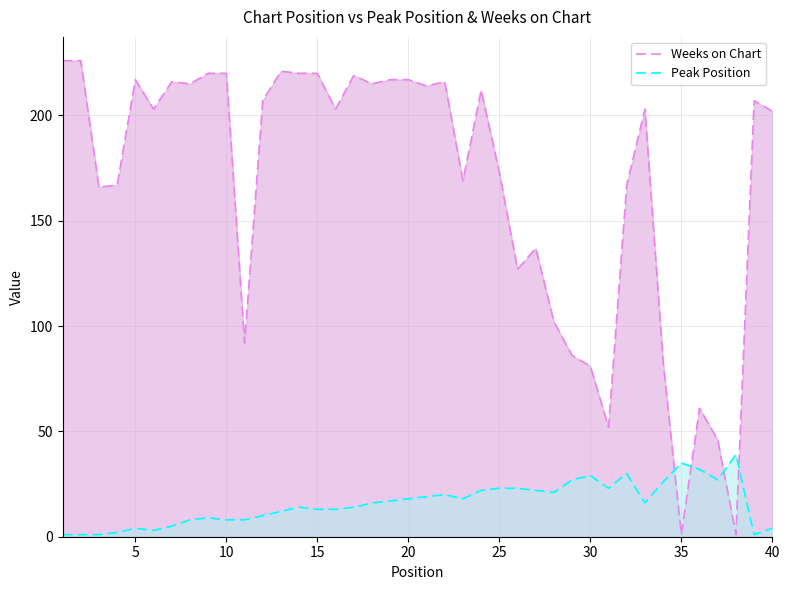

What is the difference between the second highest and minimum values in the Weeks on Chart series?

225